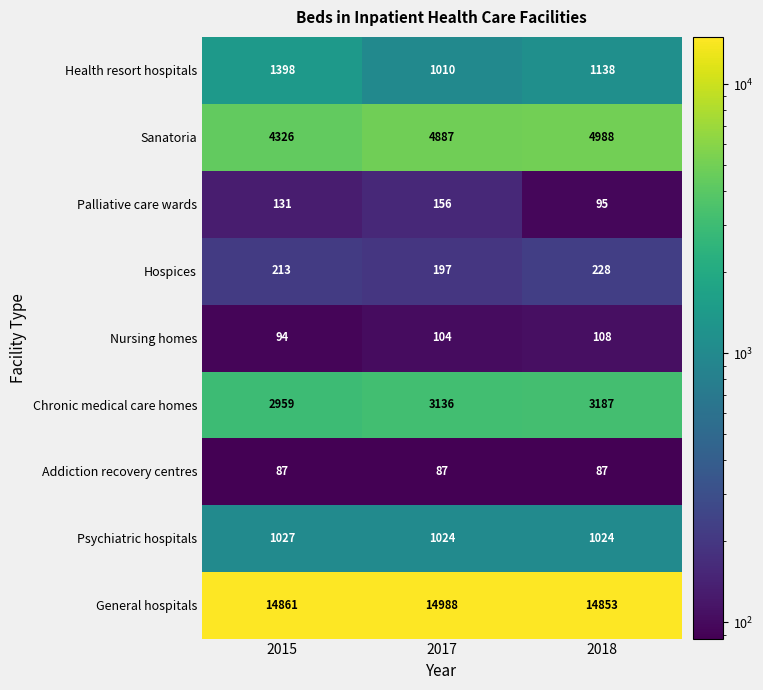

What is the difference between the Nursing homes values at 2017 and 2015?

10